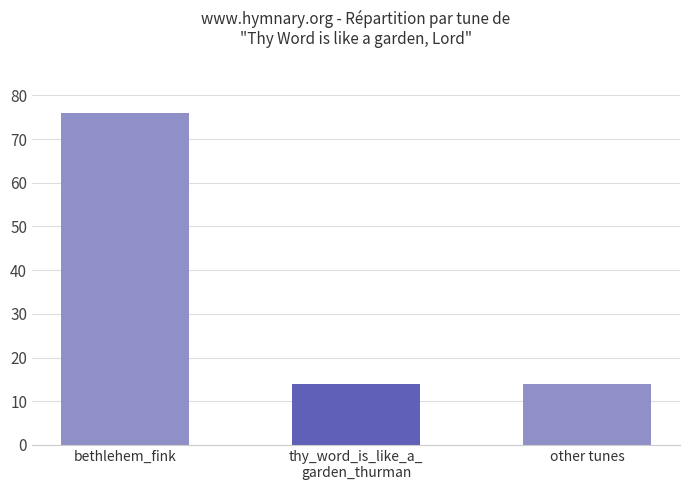

Reading right to left, extract all data points from this chart.

other tunes=14	thy_word_is_like_a_
garden_thurman=14	bethlehem_fink=76